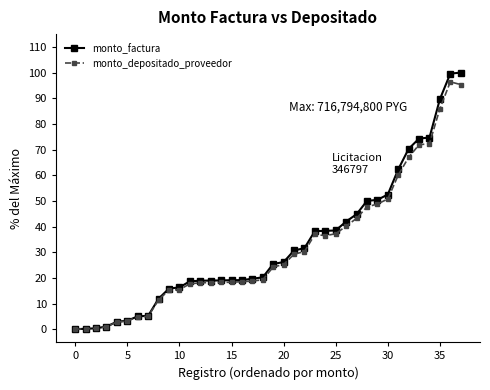

What is the value of the monto_factura point at the 33rd from the left?

70.3